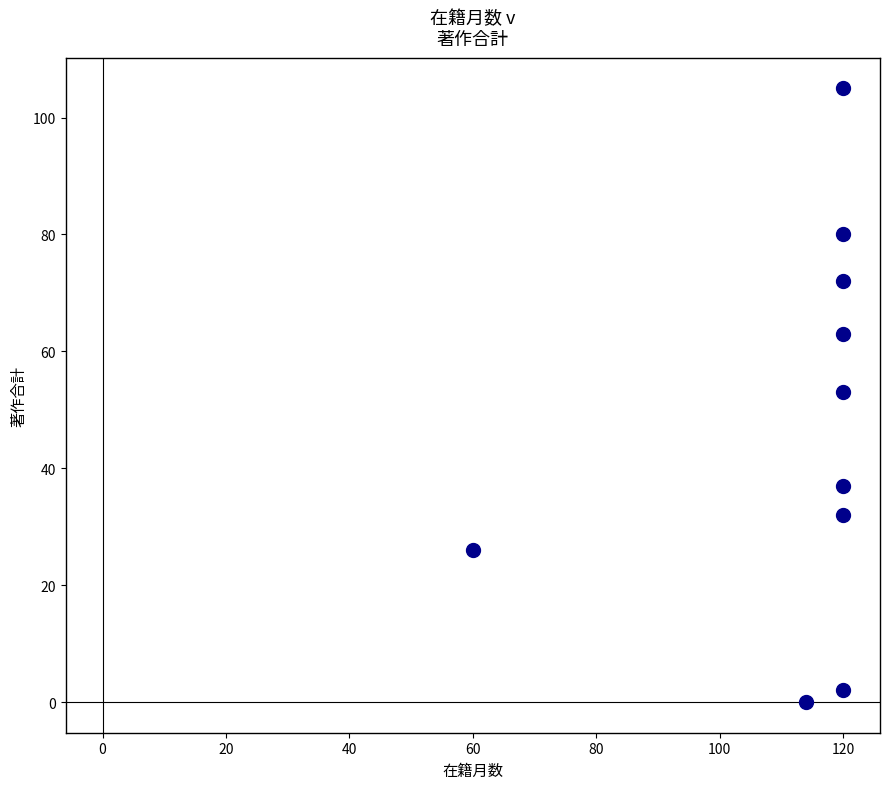

What is the range of Y values (max minus min)?

105